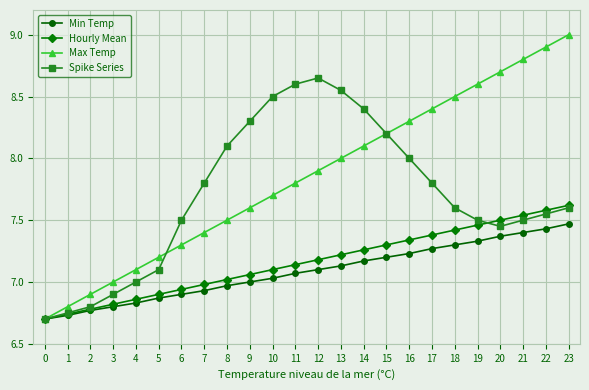

Is the value of Spike Series at 17 greater than the value of Hourly Mean at 18?

Yes